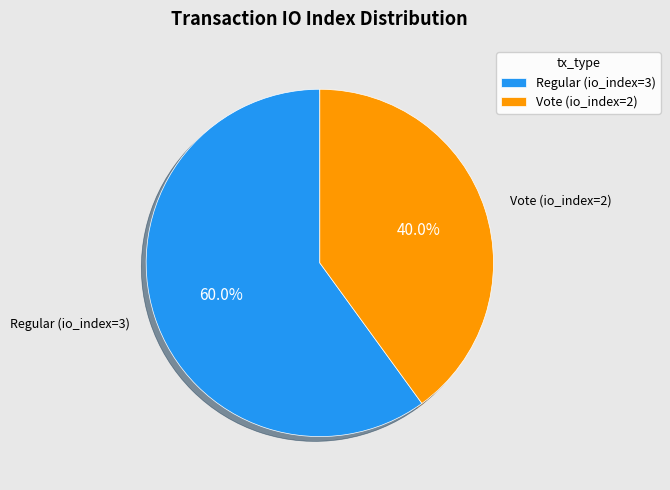

How many segments does this pie chart have?

2